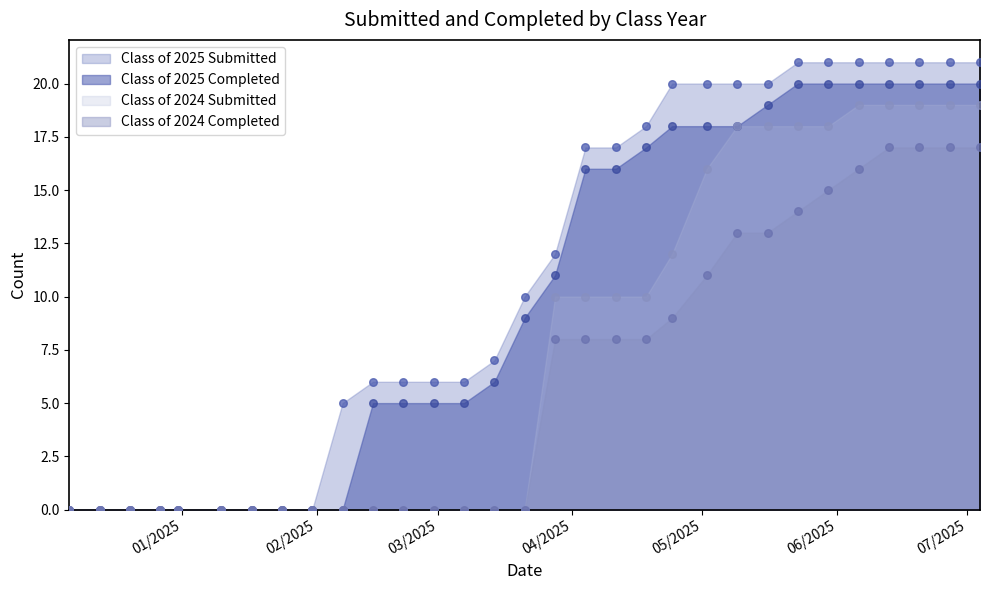

Which series has the largest total across all categories?

Class of 2025 Submitted